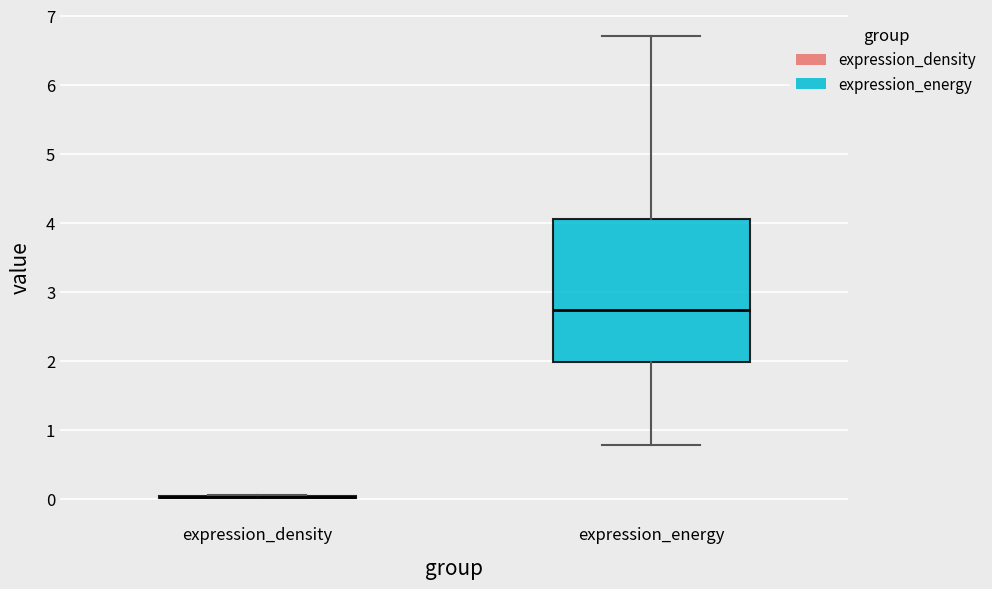

Comparing the boxes themselves (not the whiskers), which one is the tallest?

expression_energy